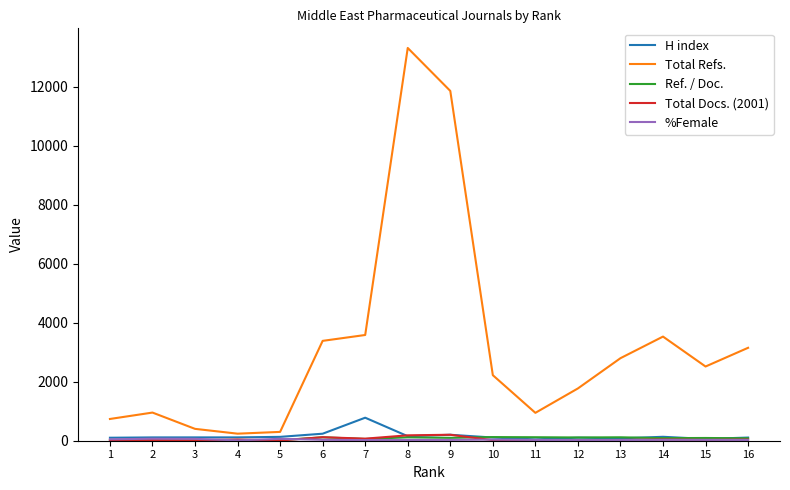

Which series has the largest range (max minus min)?

Total Refs.